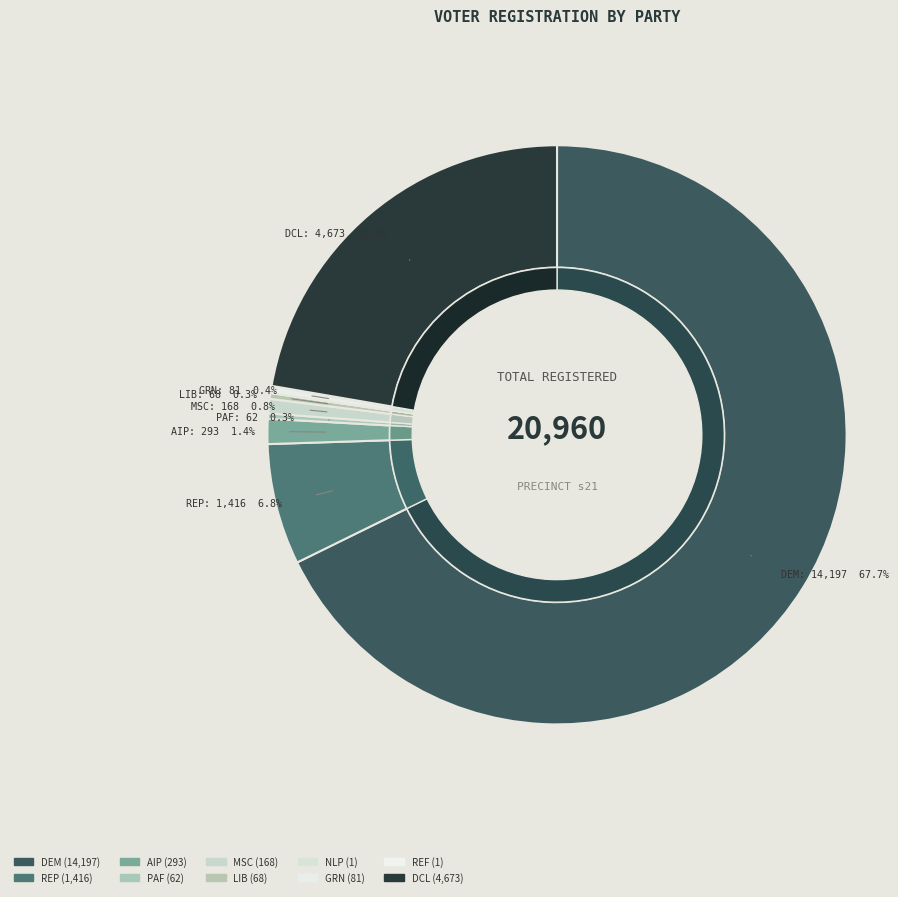

What is the largest slice in the pie chart?

dem